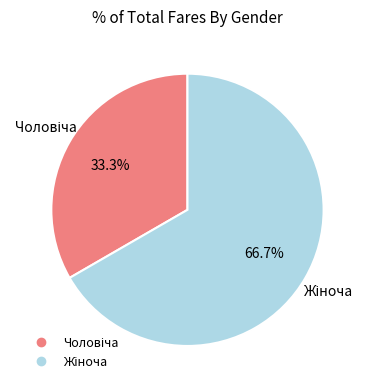

Is there any slice that represents more than half of the pie?

Yes